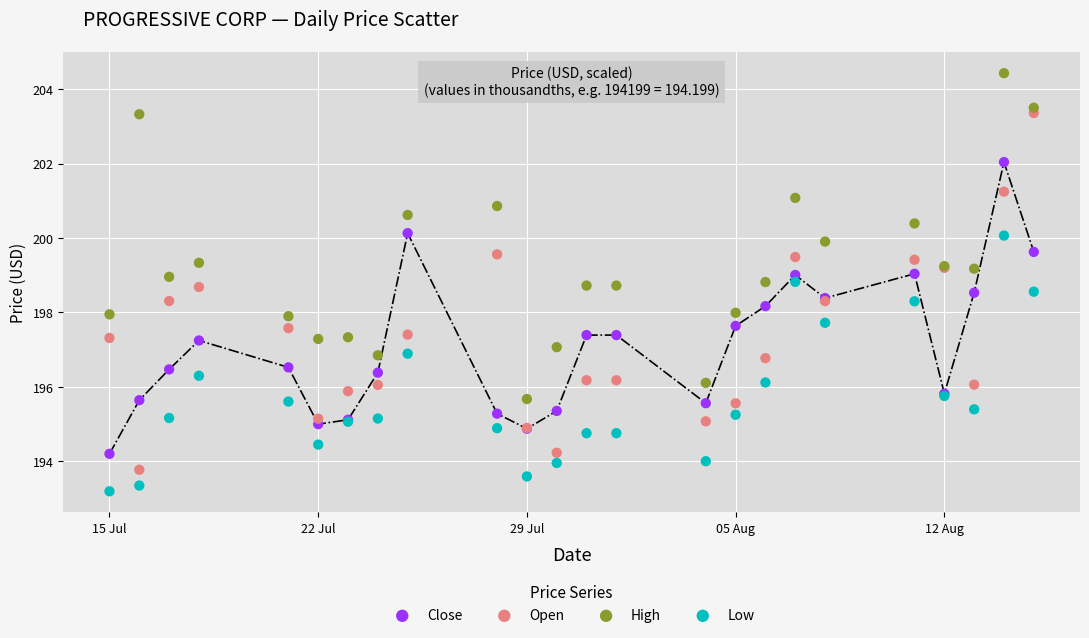

Which series contains the lowest Y value?

Low